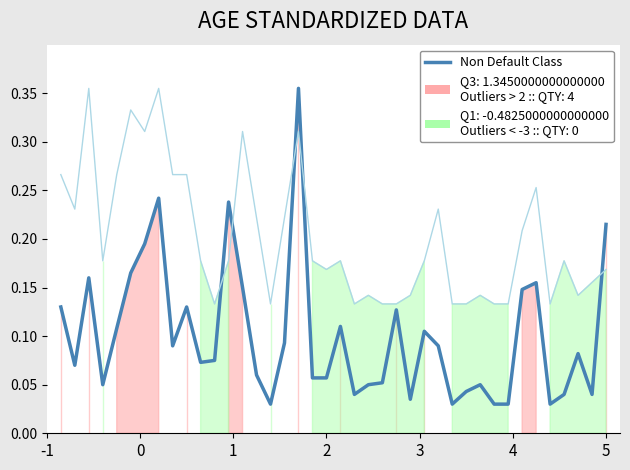

Reading left to right, list all the values displayed in this chart.

SDS_P1: 0.1	0.1	0.2	0.1	0.1	0.2	0.2	0.2	0.1	0.1	0.1	0.1	0.2	0.2	0.1	0.0	0.1	0.4	0.1	0.1	0.1	0.0	0.1	0.1	0.1	0.0	0.1	0.1	0.0	0.0	0.1	0.0	0.0	0.1	0.2	0.0	0.0	0.1	0.0	0.2
SDS_P2: 0.3	0.2	0.4	0.2	0.3	0.3	0.3	0.4	0.3	0.3	0.2	0.1	0.2	0.3	0.2	0.1	0.2	0.3	0.2	0.2	0.2	0.1	0.1	0.1	0.1	0.1	0.2	0.2	0.1	0.1	0.1	0.1	0.1	0.2	0.3	0.1	0.2	0.1	0.2	0.2